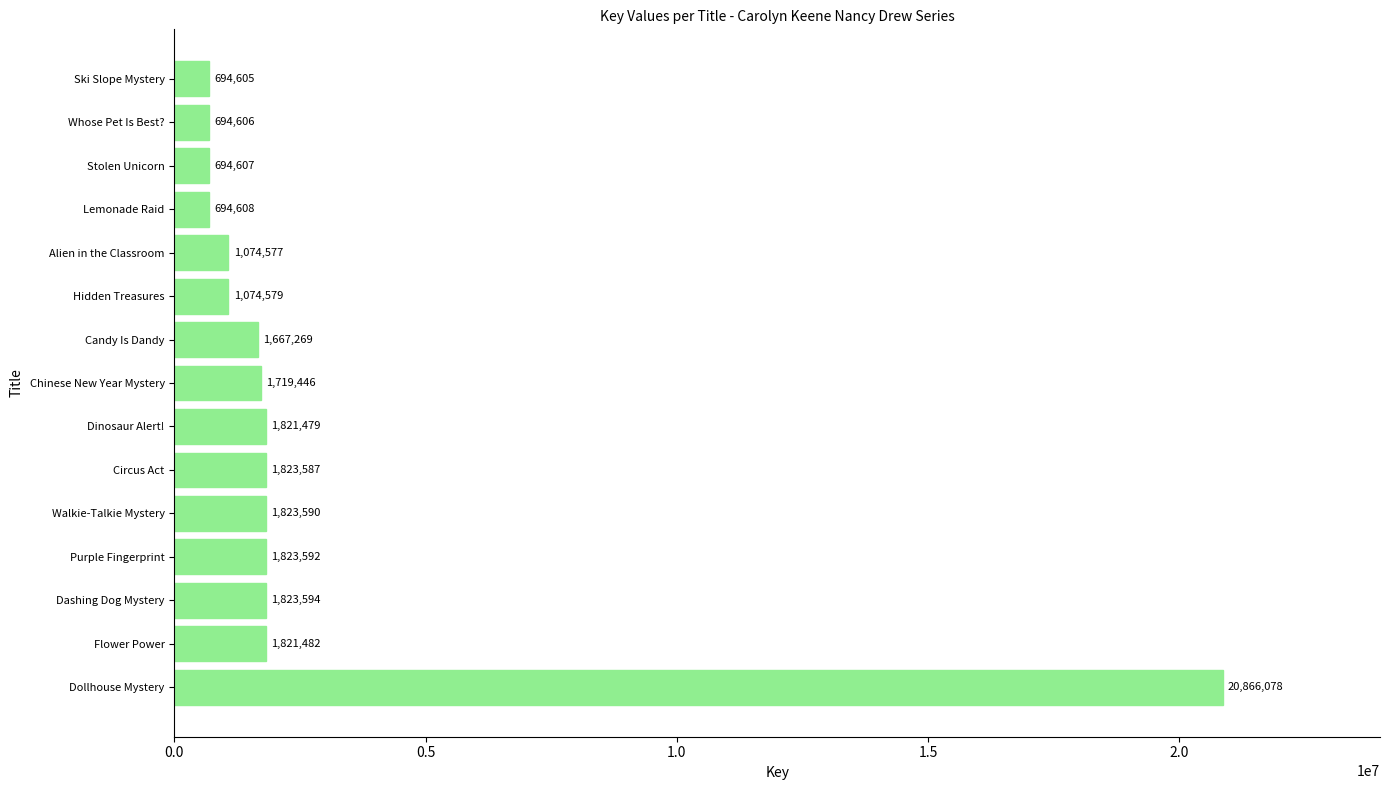

What is the sum of the values at Stolen Unicorn and Alien in the Classroom?

1769184